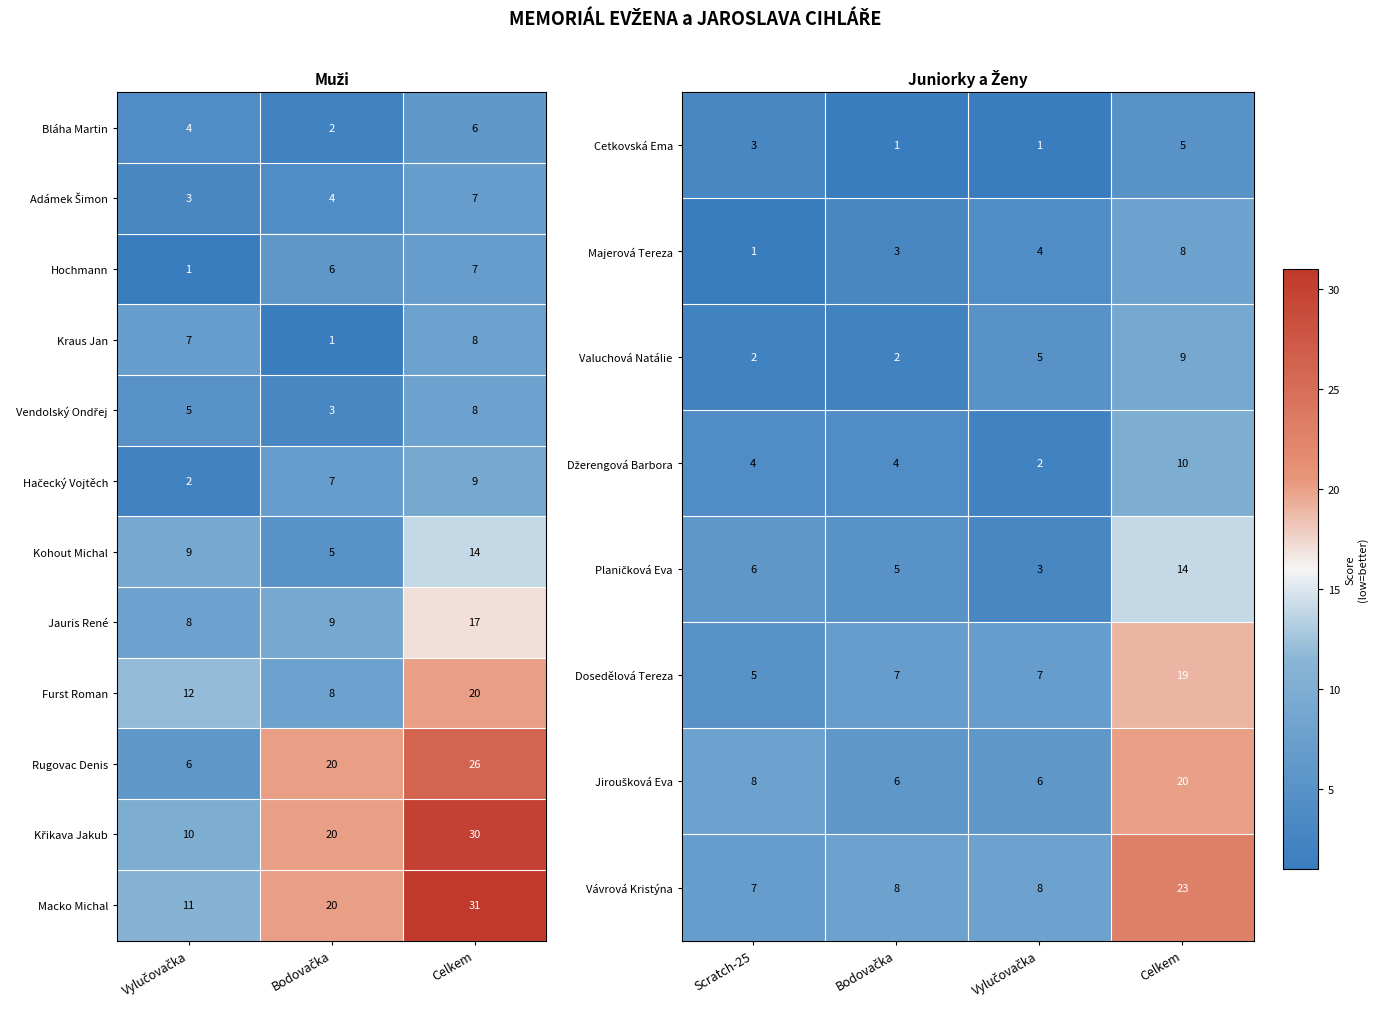

Which series has the largest range (max minus min)?

Rugovac Denis